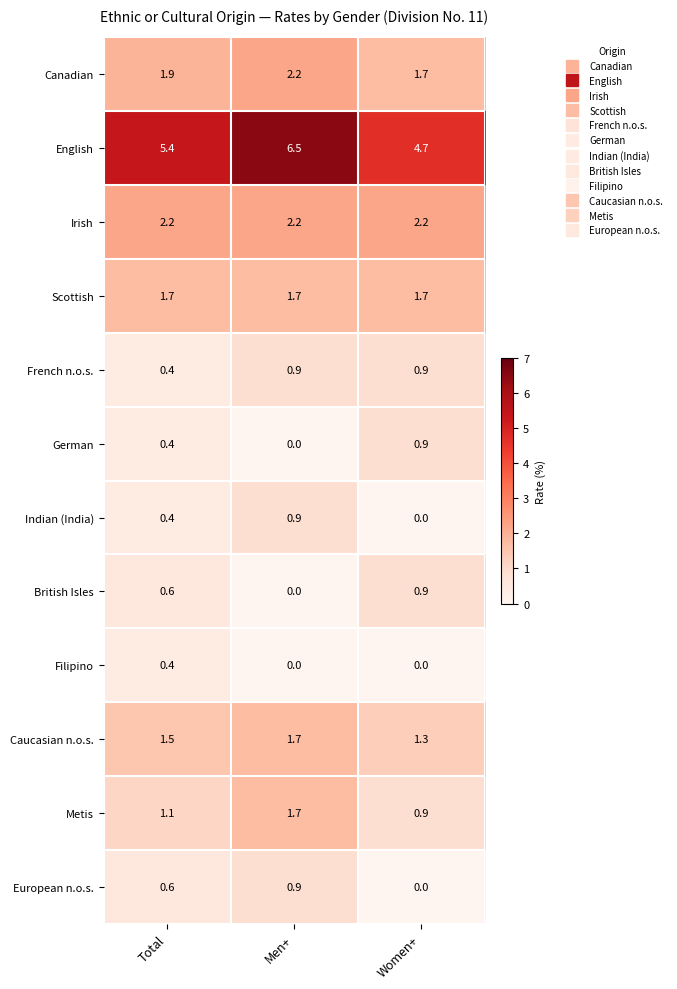

Count the Indian (India) values in the range 0 to 1.

3